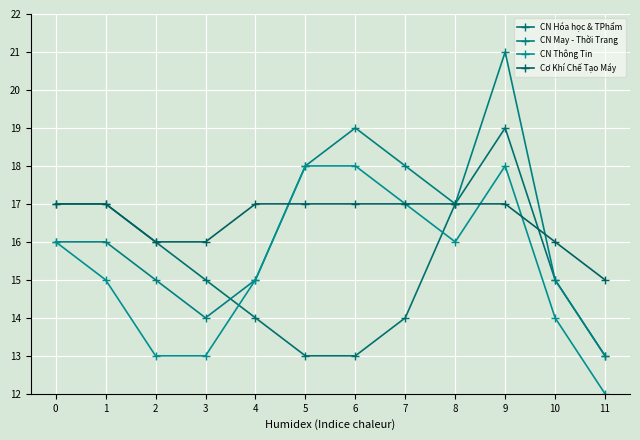

Which series has the largest range (max minus min)?

CN May - Thời Trang